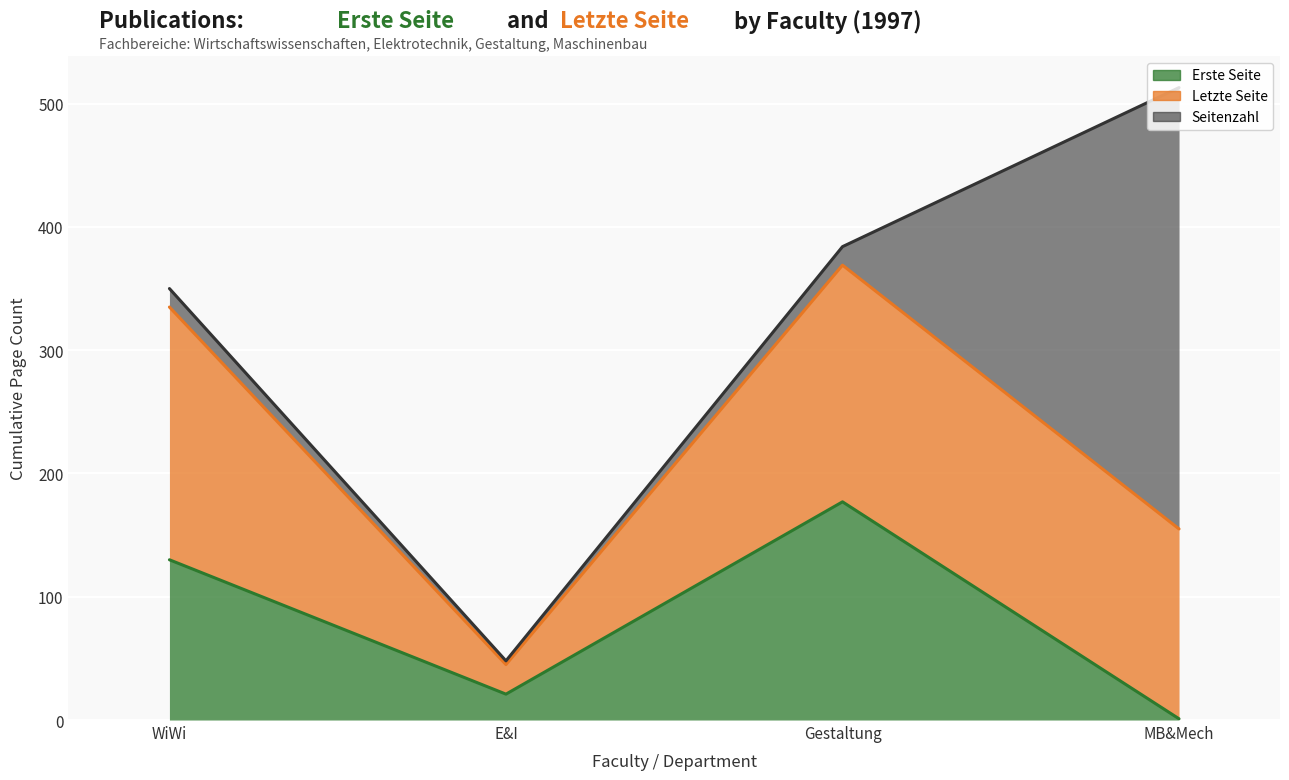

How many lines are shown in the chart?

3